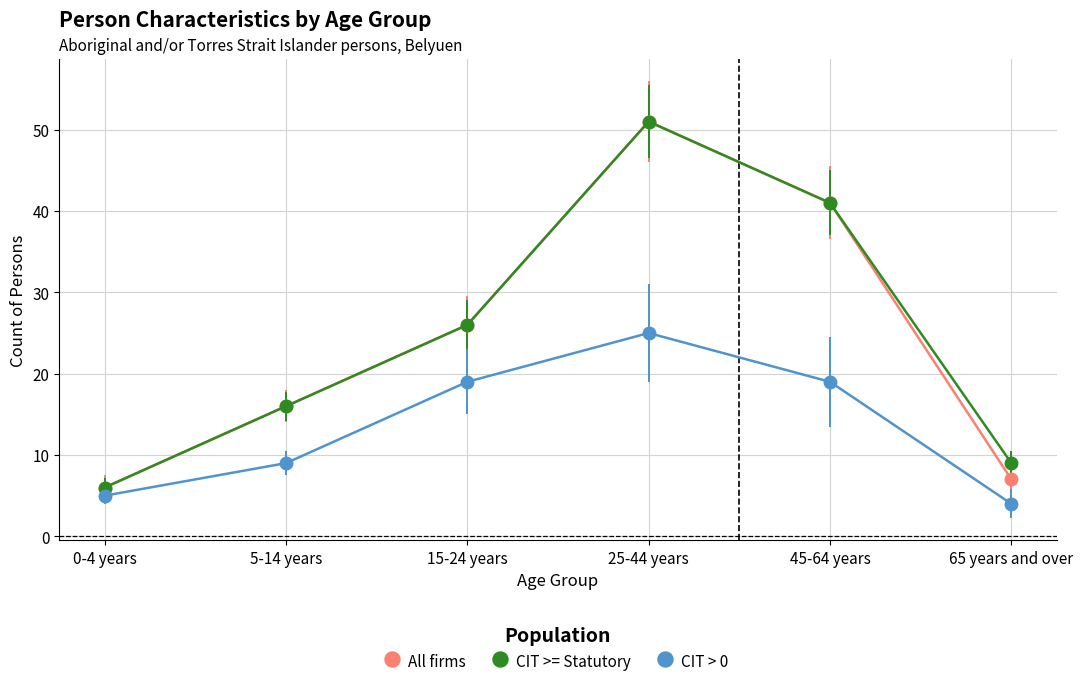

Where is CIT >= Statutory nearest to the value 28?

15-24 years